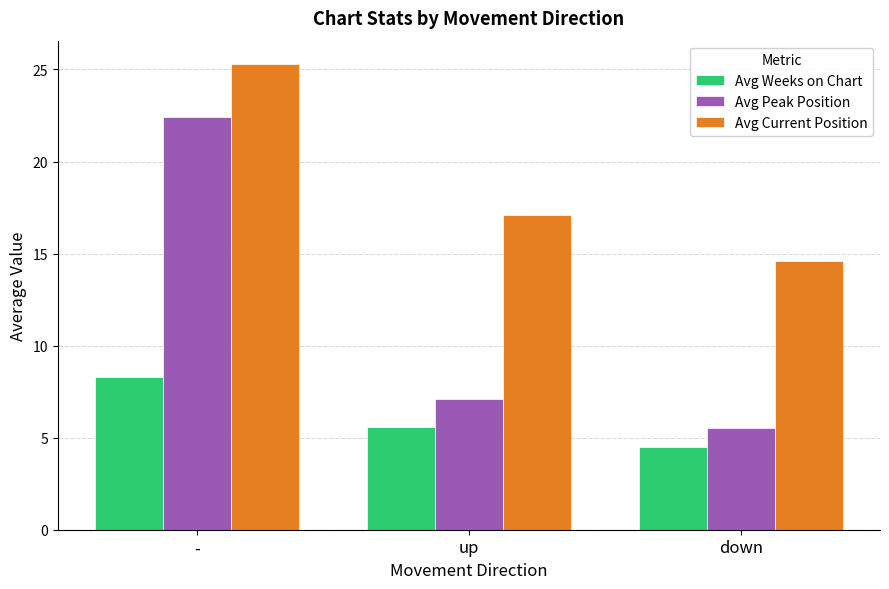

Is it true that Avg Peak Position equals 7.1 at up?

True